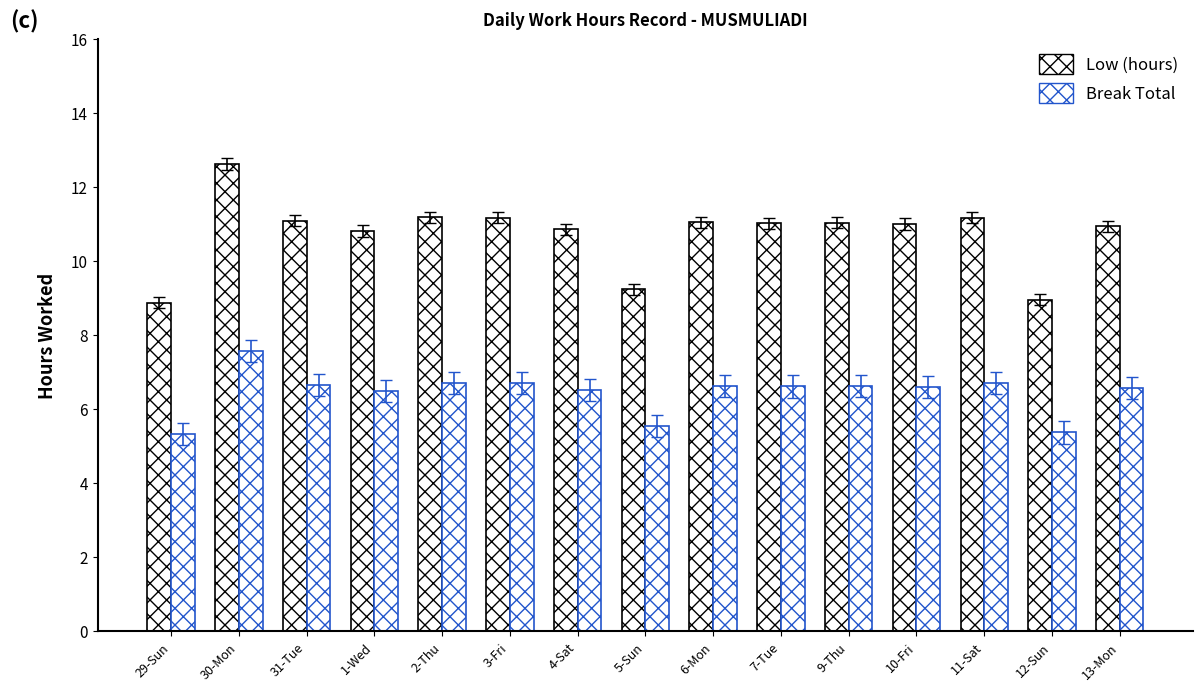

Does the chart contain stacked bars?

No